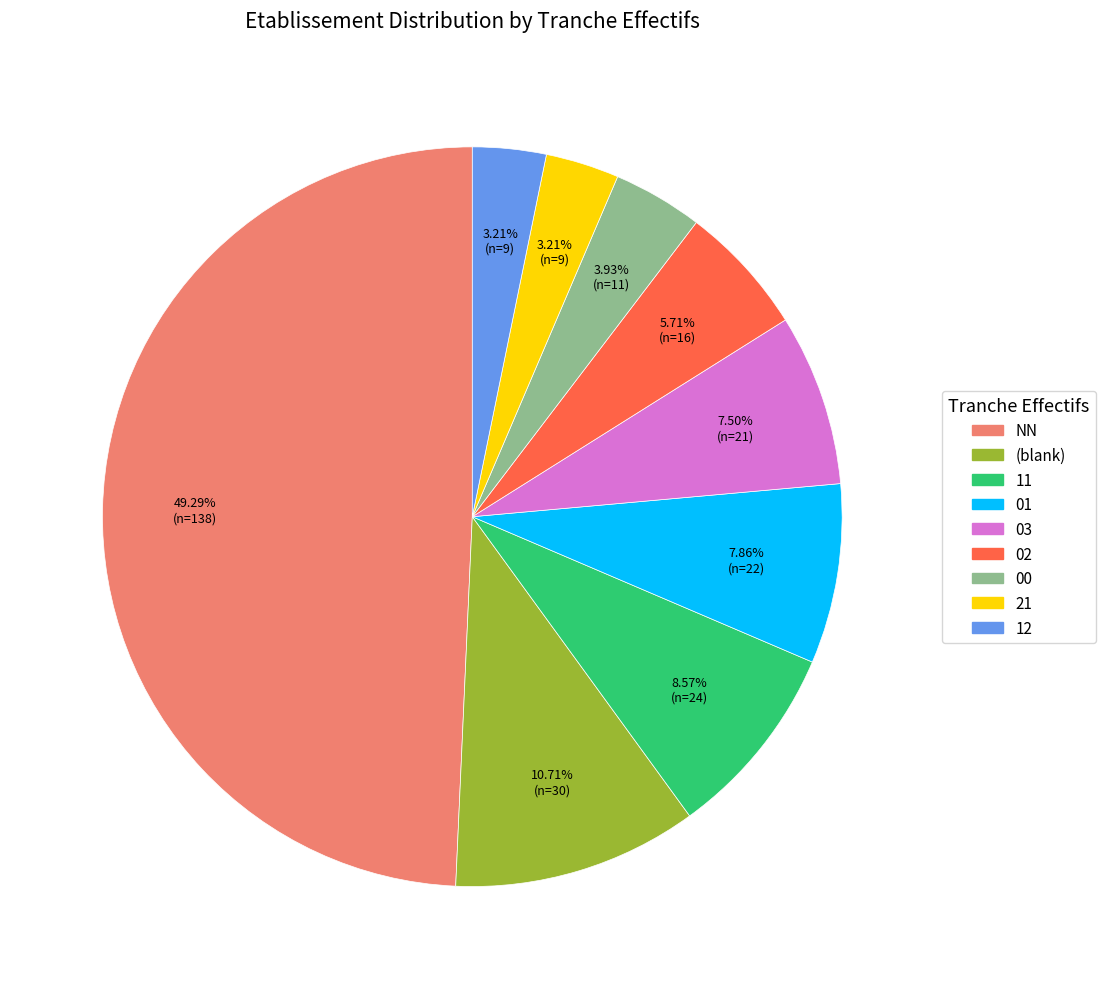

How many slices are in this pie chart?

9